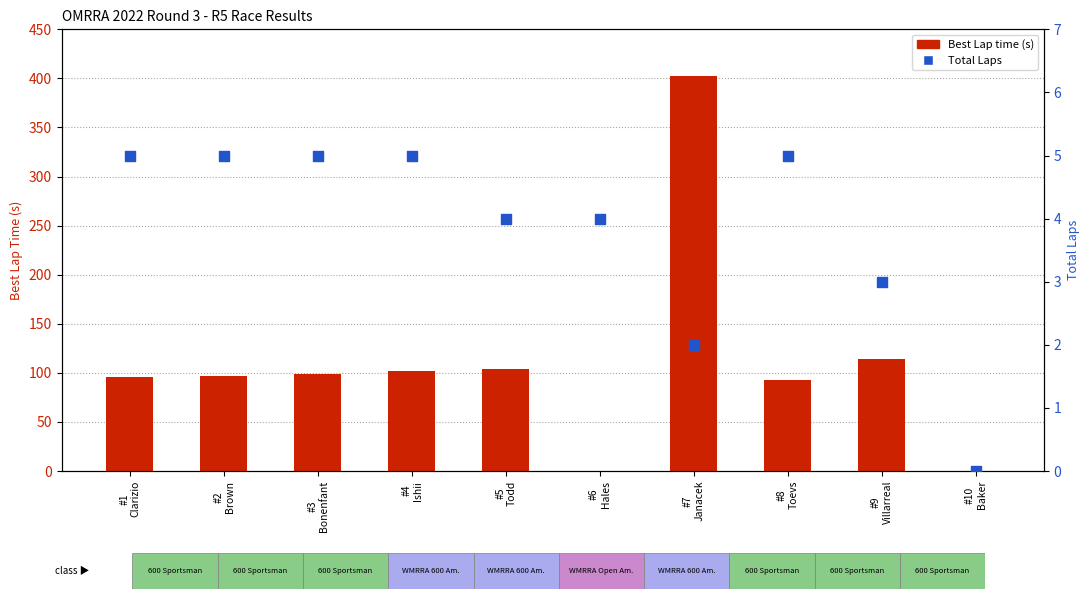

Is the value of Total Laps at #7
Janacek greater than the value of Best Lap time (s) at #3
Bonenfant?

No